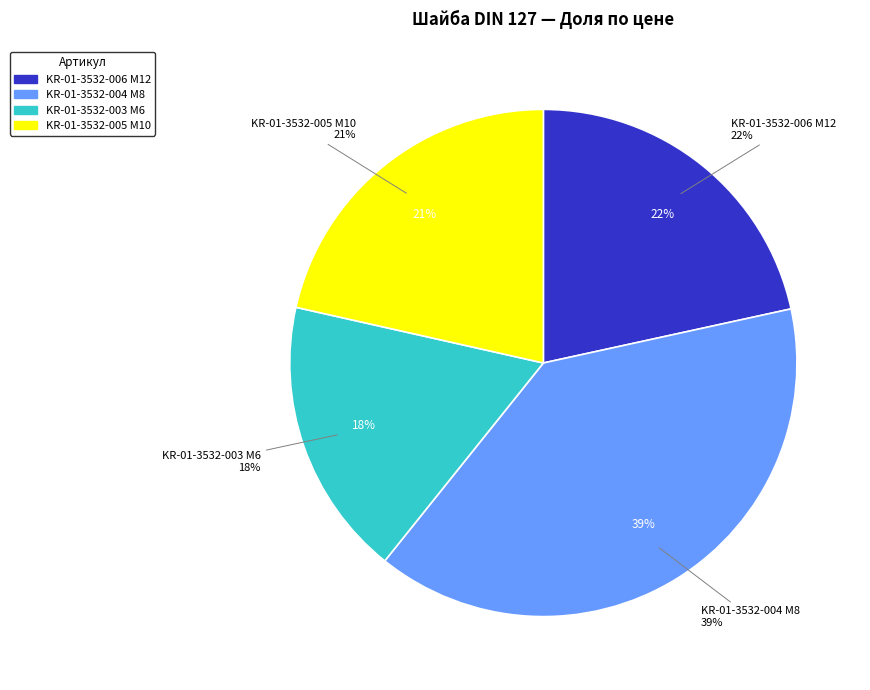

How many slices are in this pie chart?

4